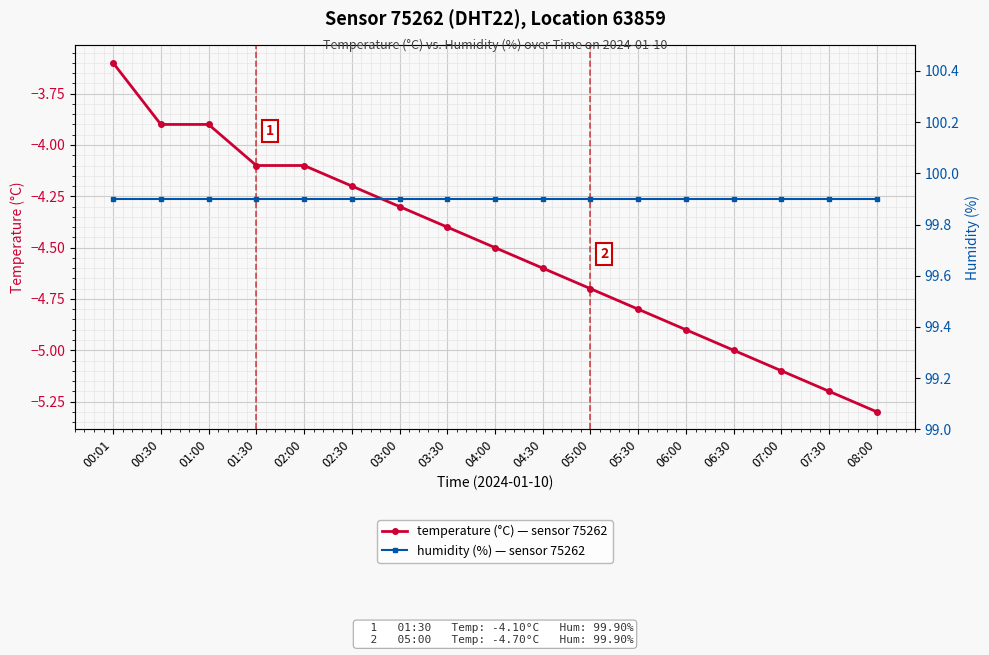

At how many categories does at least one series exceed 4?

17